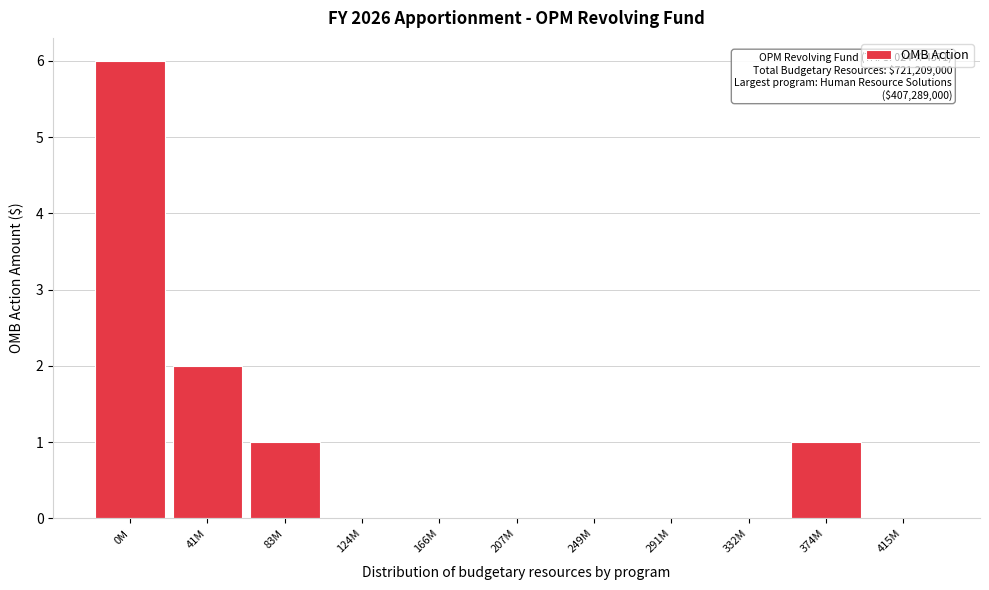

Reading left to right, transcribe all the data shown in this chart.

0M=6	41M=2	83M=1	124M=0	166M=0	207M=0	249M=0	291M=0	332M=0	374M=1	415M=0